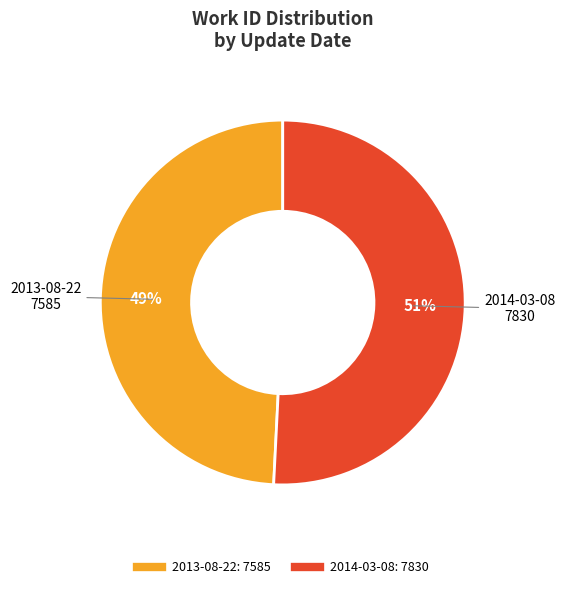

What percentage is the 2013-08-22 slice, to the nearest percent?

49%